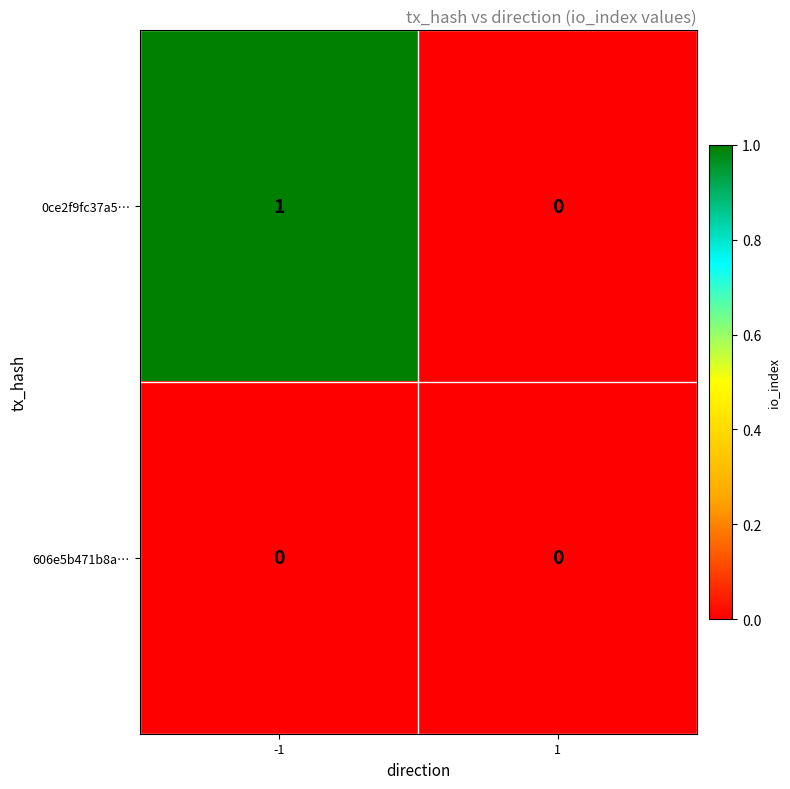

Which series has the largest total across all categories?

0ce2f9fc37a5…